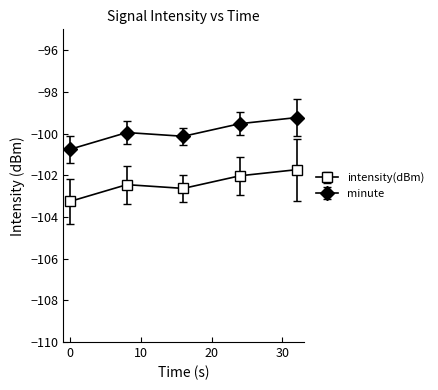

Reading right to left, what are all the values shown in this chart?

intensity(dBm): -101.7	-102.0	-102.6	-102.5	-103.3
minute: -99.2	-99.5	-100.1	-100.0	-100.8